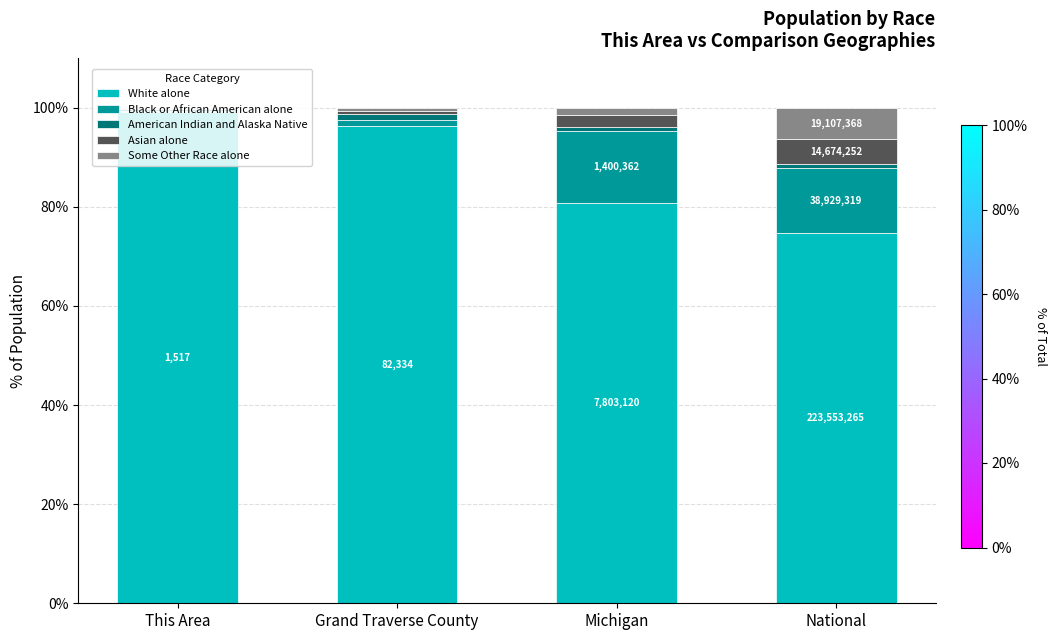

Count the number of categories in the chart.

4